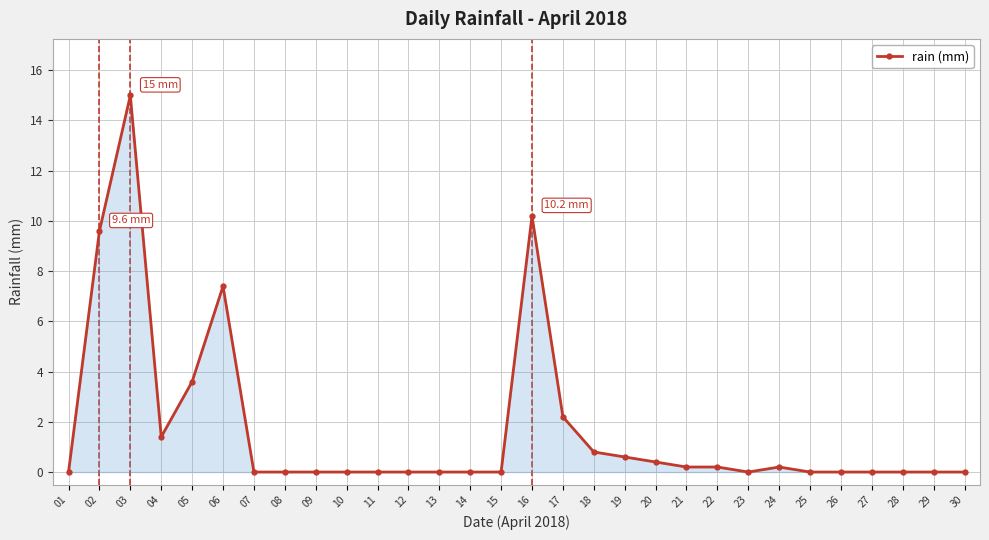

Which category has the highest value across all series?

03